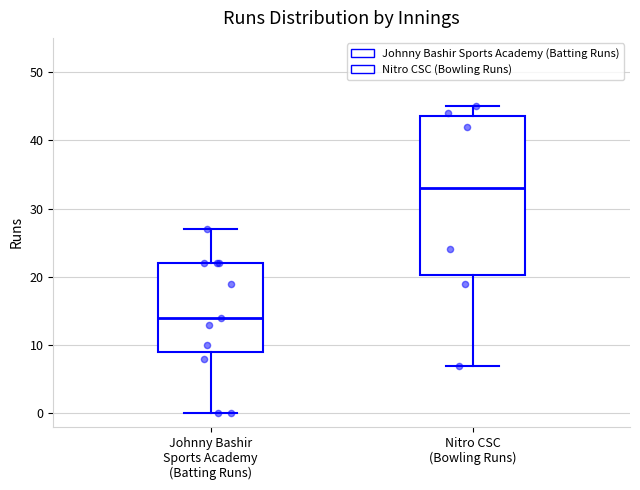

Which box is the tallest, from its lower edge to its upper edge?

Nitro CSC (Bowling Runs)